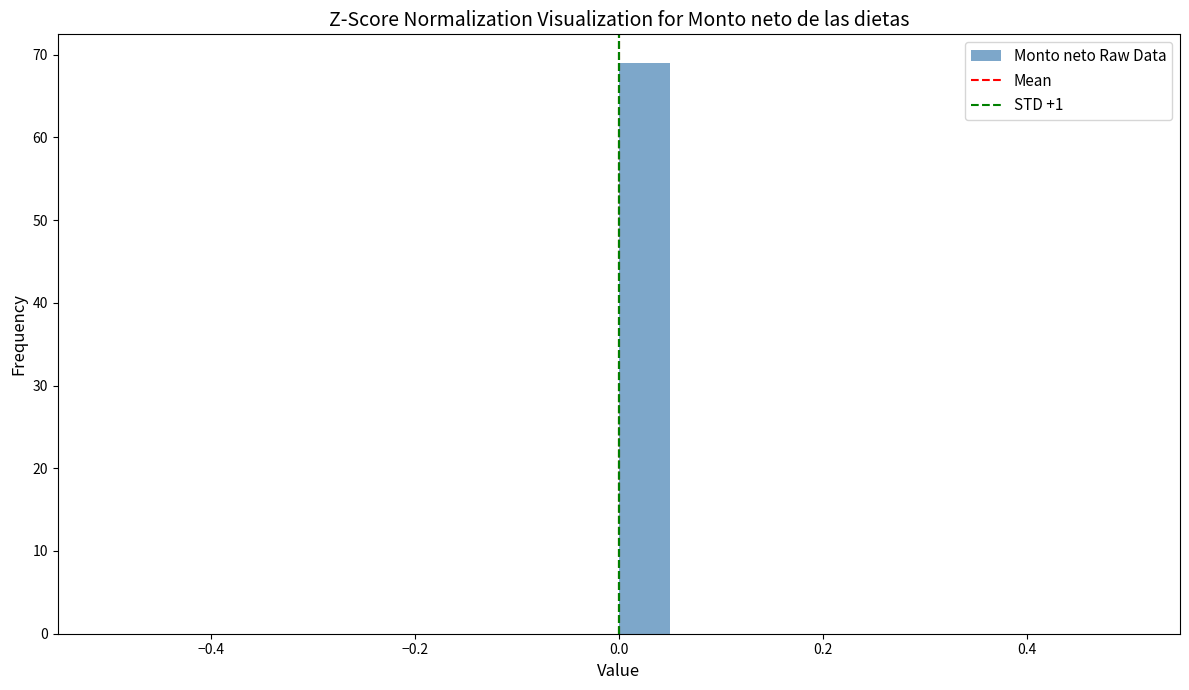

Around what value on the x-axis is the tallest bar? Give the approximate position of its centre, as read against the axis.

0.02